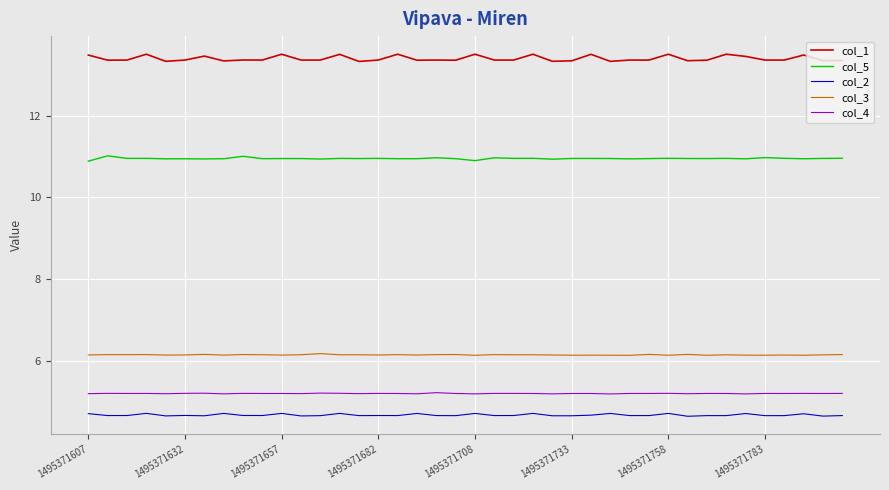

What is the highest value of the col_4 series?

5.2